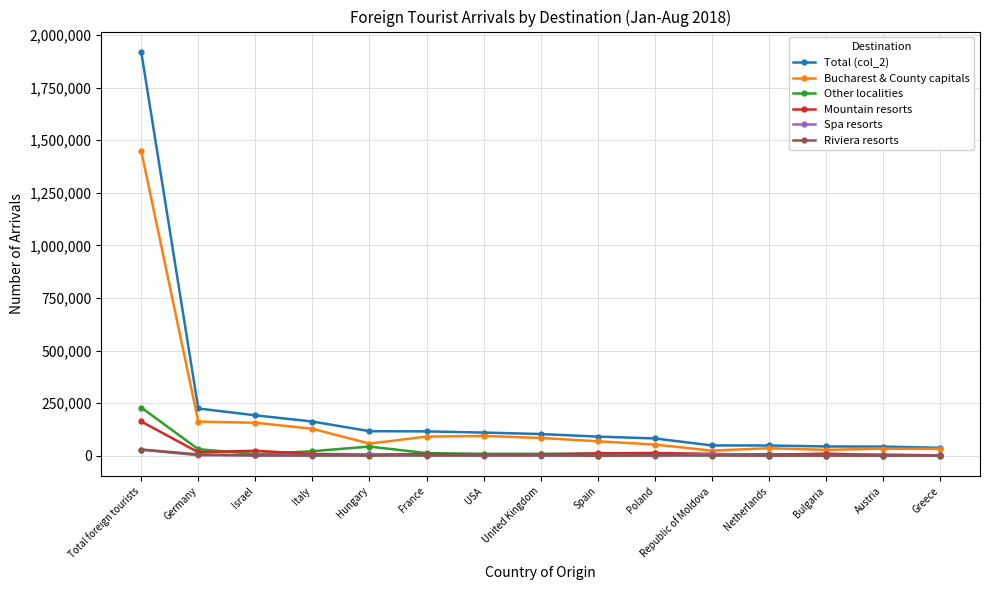

Count the number of categories in the chart.

15